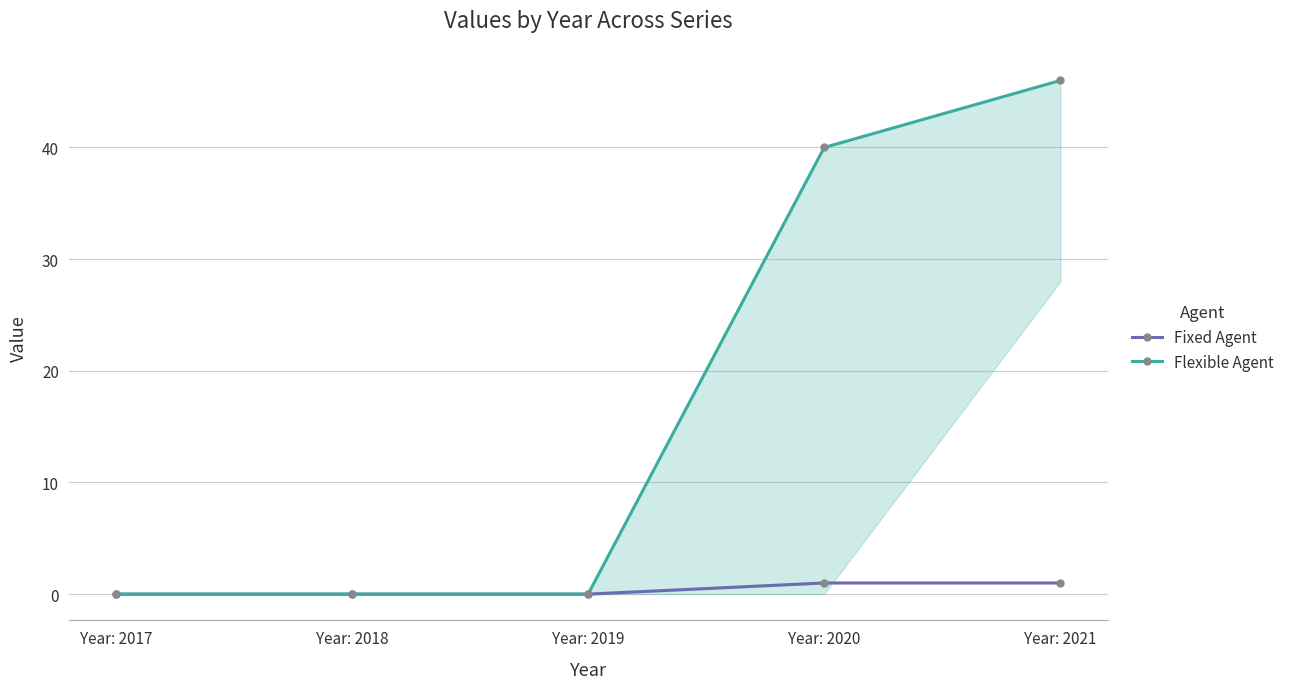

Which category has the lowest value in the Fixed Agent series?

Year: 2017